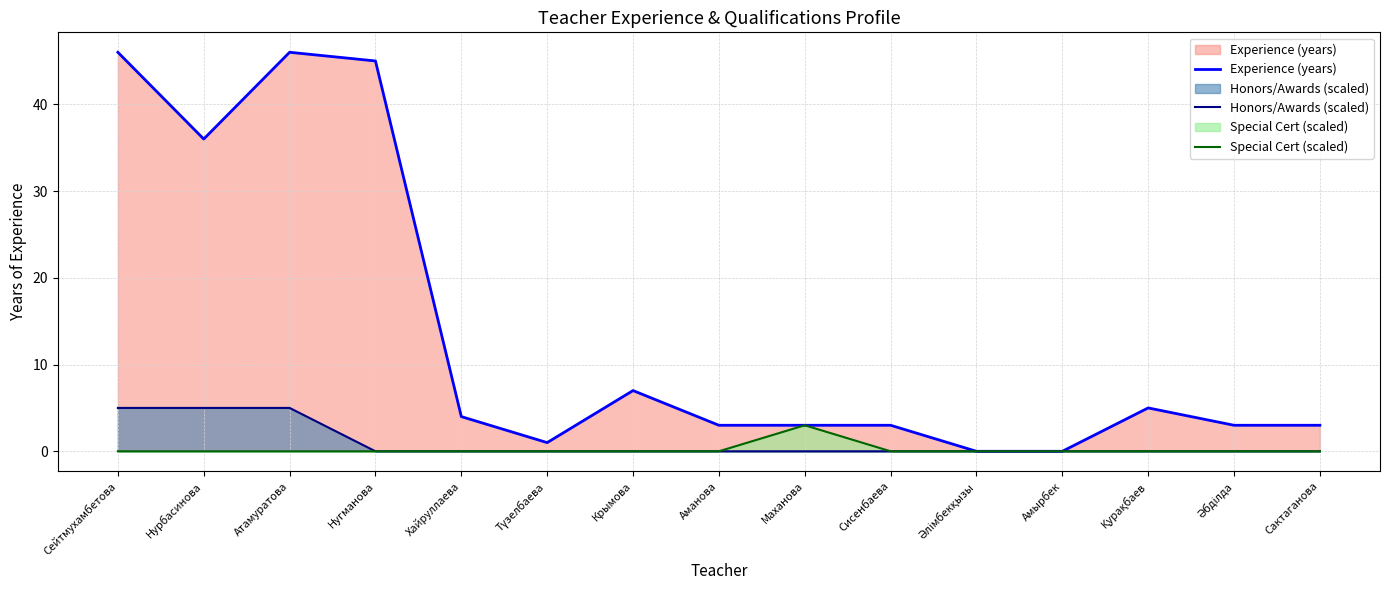

At how many categories does at least one series exceed 12?

4